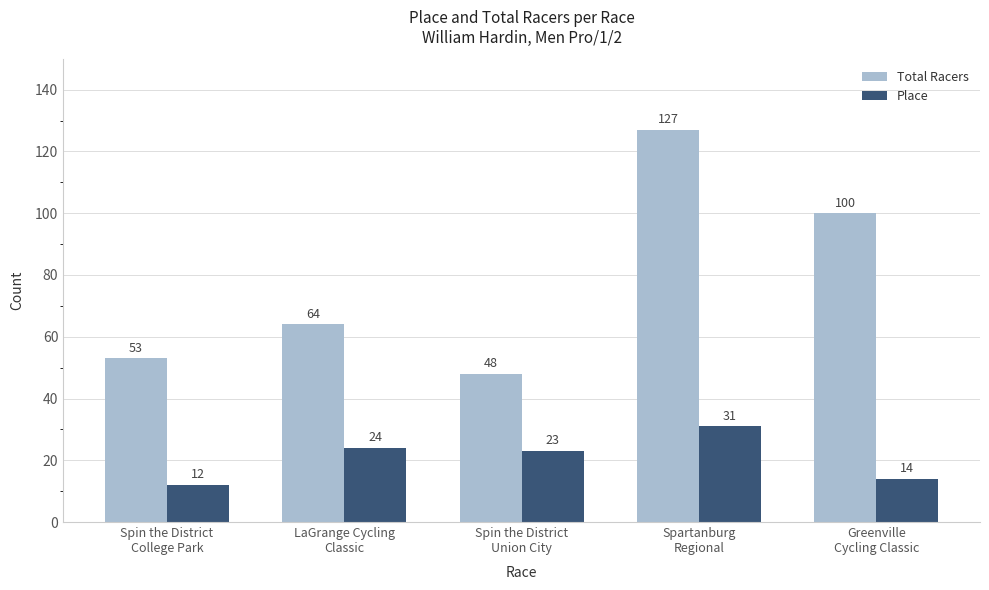

Reading left to right, list all the values displayed in this chart.

Total Racers: Spin the District
College Park=53	LaGrange Cycling
Classic=64	Spin the District
Union City=48	Spartanburg
Regional=127	Greenville
Cycling Classic=100
Place: Spin the District
College Park=12	LaGrange Cycling
Classic=24	Spin the District
Union City=23	Spartanburg
Regional=31	Greenville
Cycling Classic=14